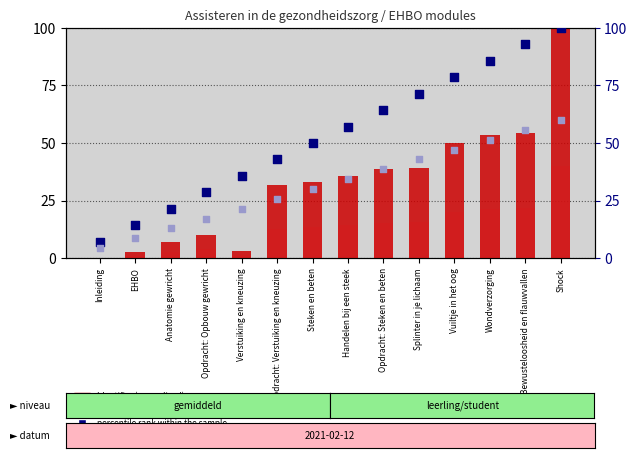

Which series contains the lowest Y value?

Identifier (normalized)